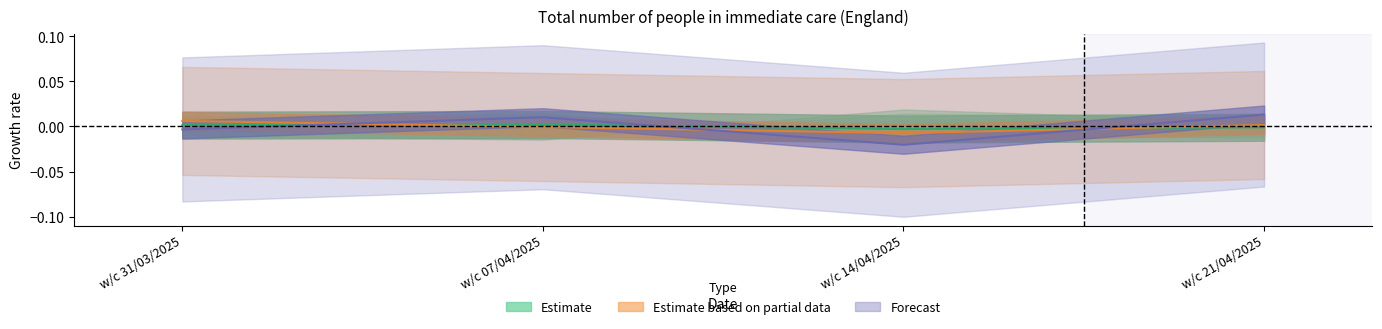

True or false: the data has more than 0 interior local peaks.

True